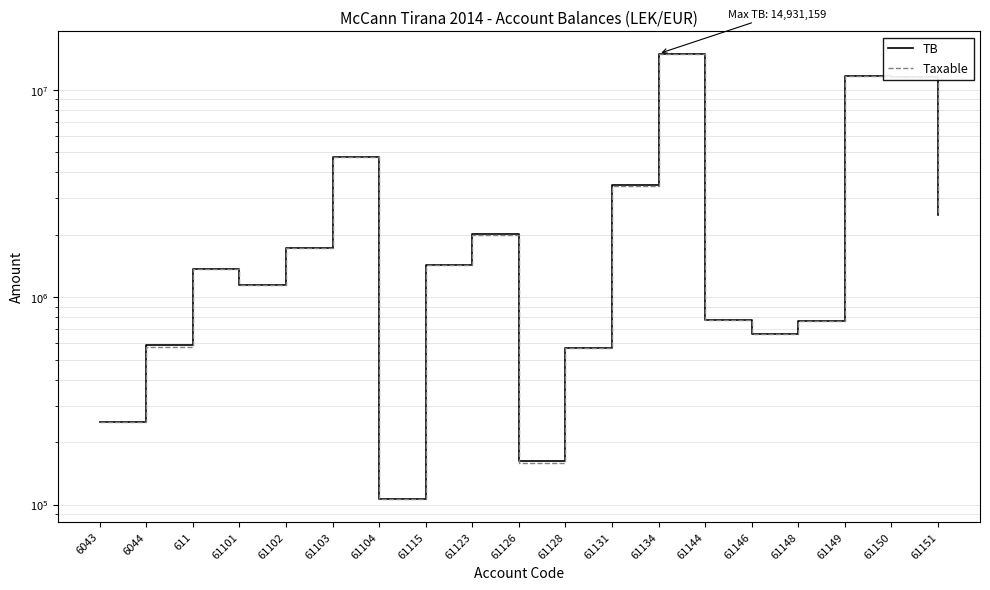

What is the highest value of the Taxable series?

14887859.8